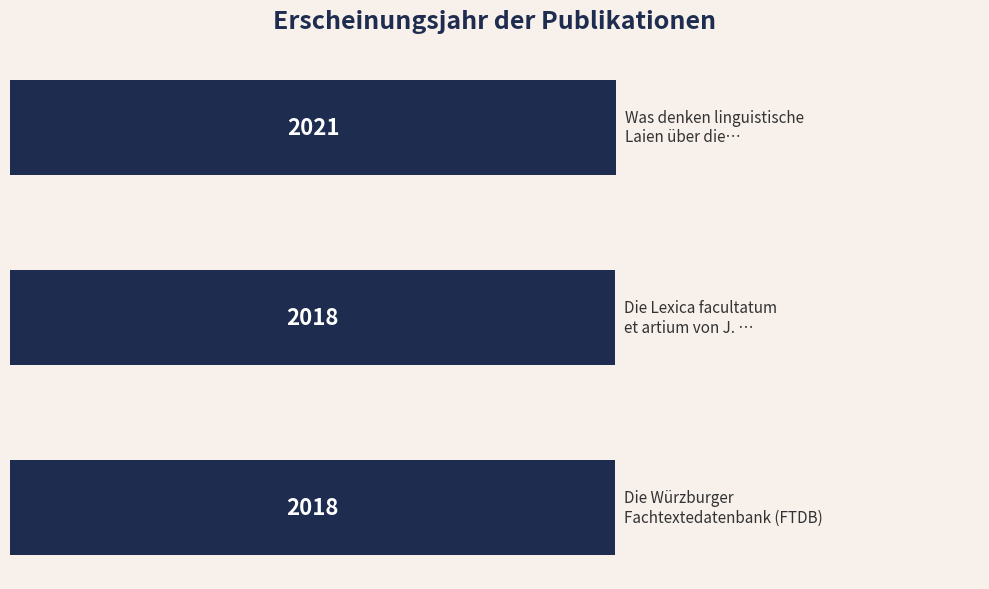

Does the chart contain any negative values?

No